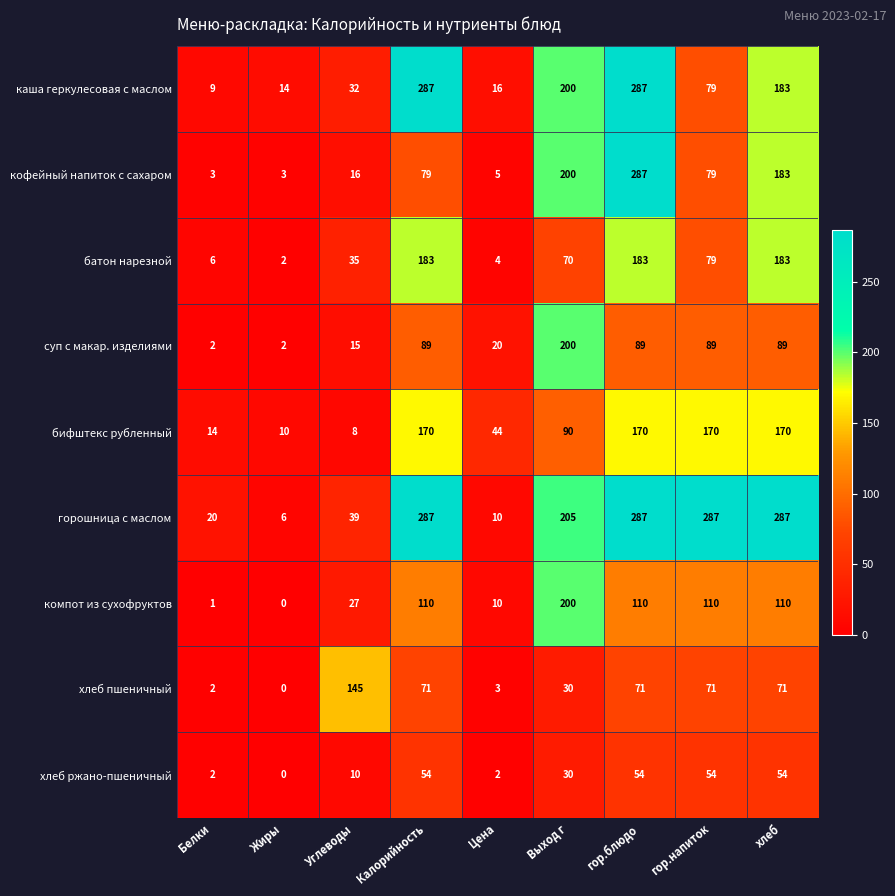

Is it true that хлеб пшеничный equals 71 at гор.напиток?

True